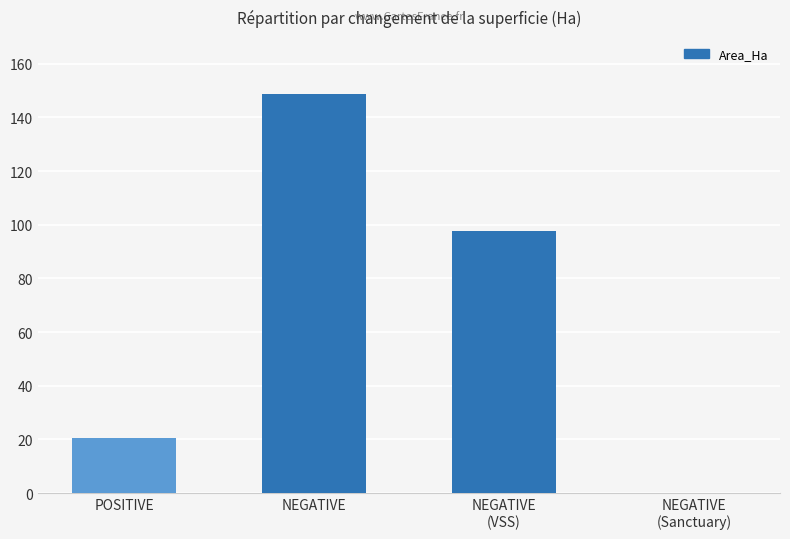

Count the number of values greater than 97.

2